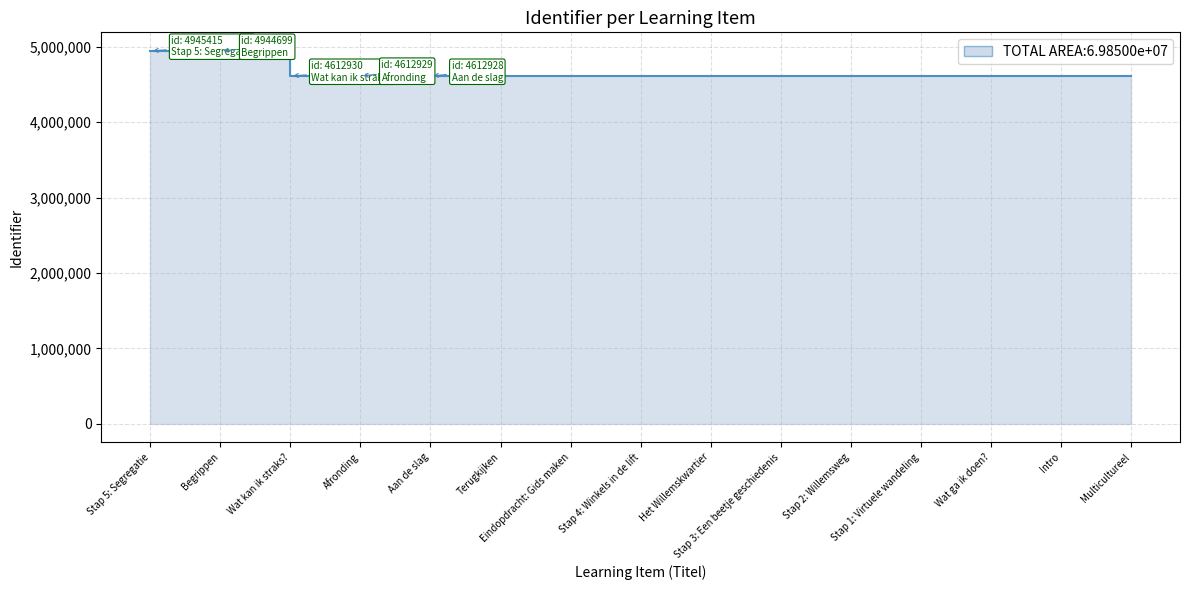

List the labels in order of value, smallest first.

Multicultureel, Intro, Wat ga ik doen?, Stap 1: Virtuele wandeling, Stap 2: Willemsweg, Stap 3: Een beetje geschiedenis, Het Willemskwartier, Stap 4: Winkels in de lift, Eindopdracht: Gids maken, Terugkijken, Aan de slag, Afronding, Wat kan ik straks?, Begrippen, Stap 5: Segregatie